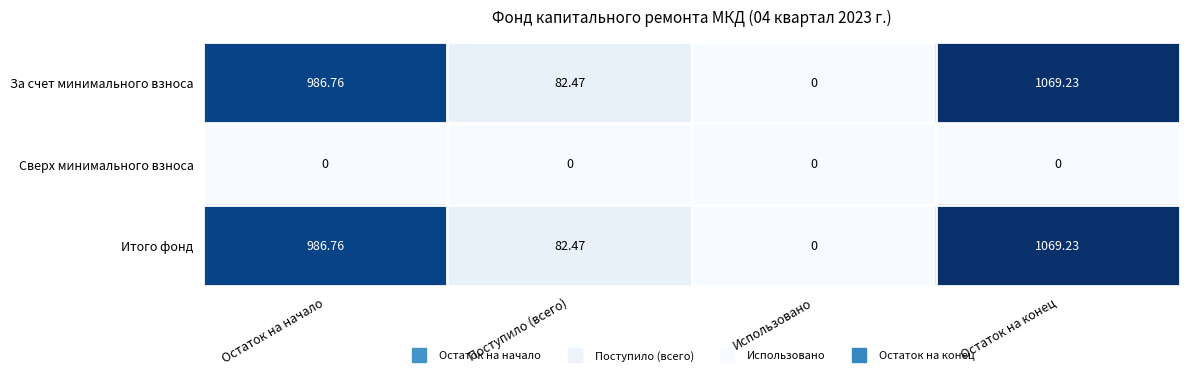

At which category is the sum across all series the highest?

Остаток на конец